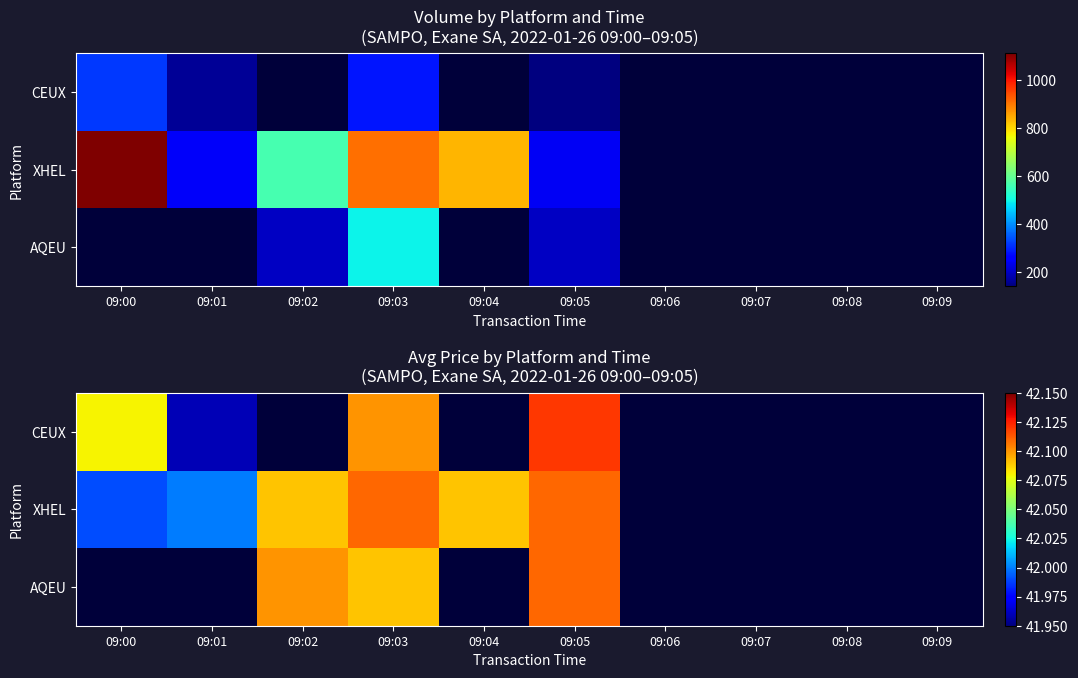

At which category is the sum across all series the highest?

09:05